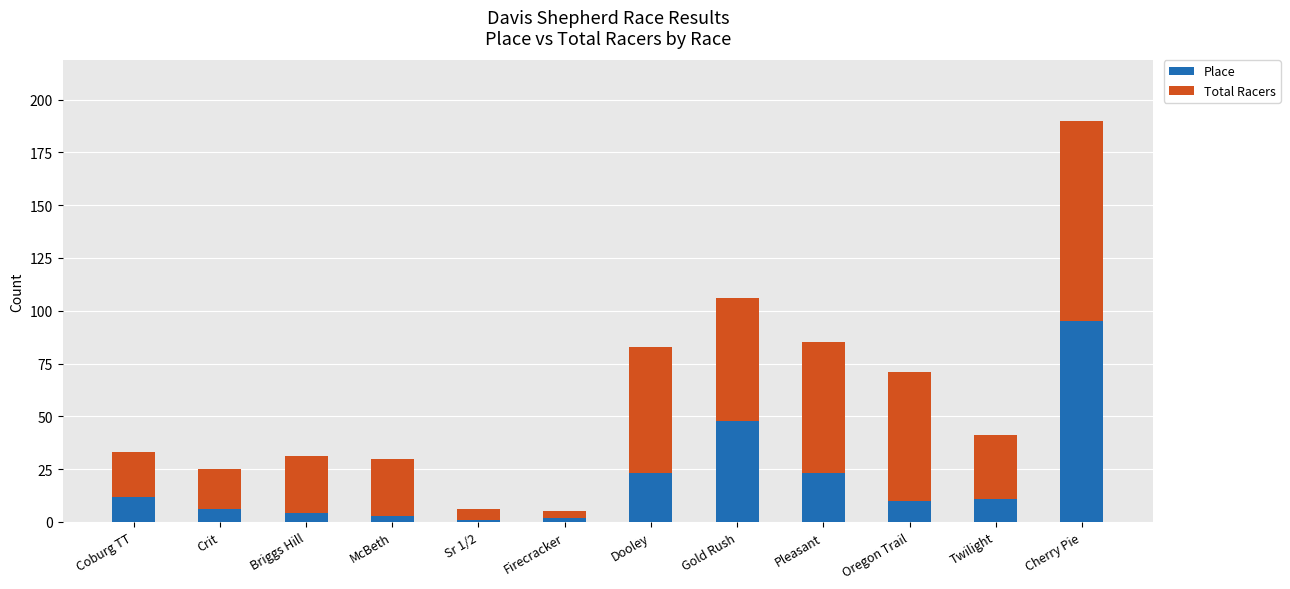

What is the total value across all series at Oregon Trail?

71